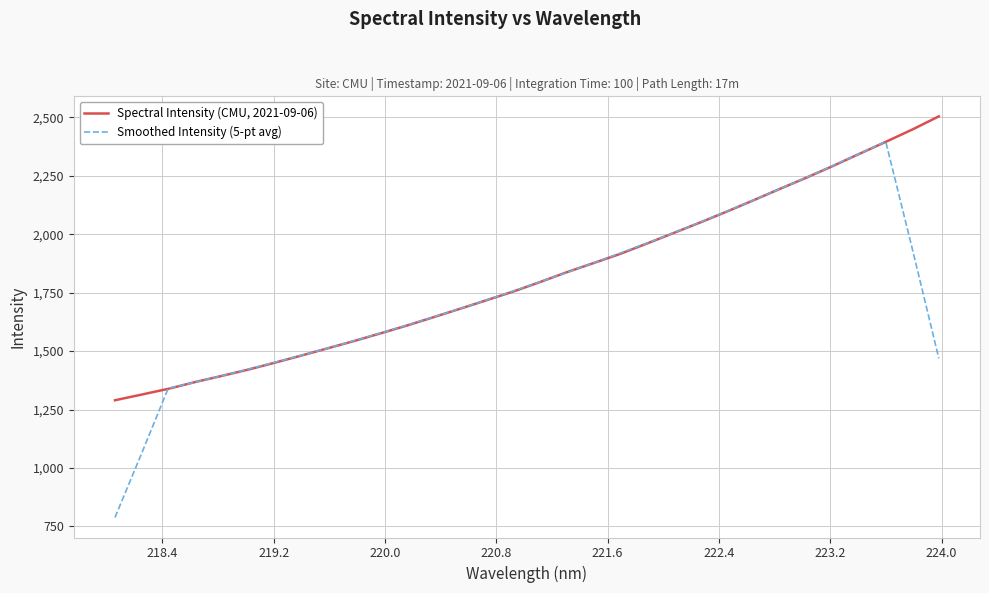

Which series has the widest spread of values?

Smoothed Intensity (5-pt avg)